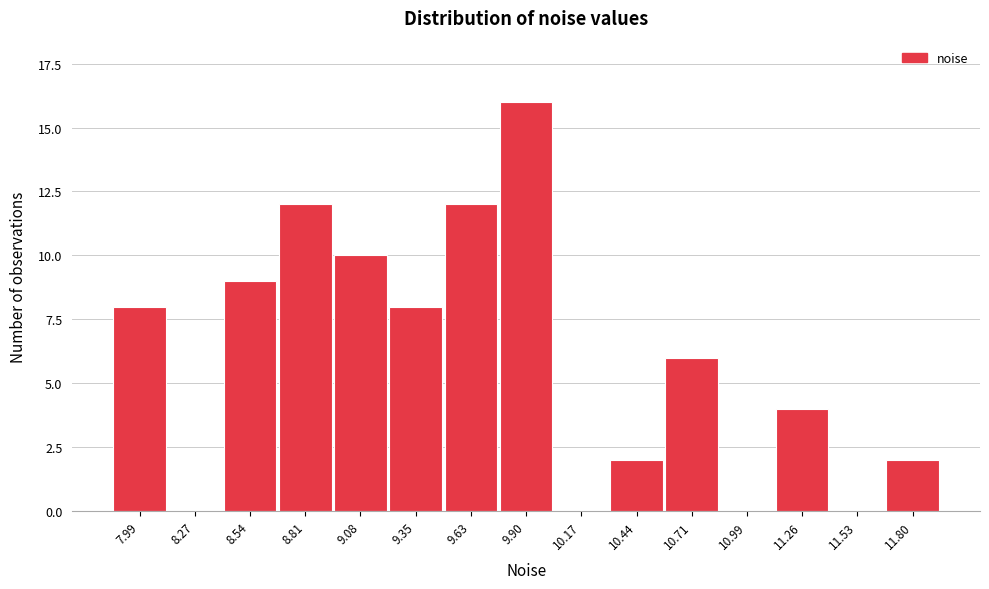

Reading left to right, extract all data points from this chart.

7.99=8	8.27=0	8.54=9	8.81=12	9.08=10	9.35=8	9.63=12	9.90=16	10.17=0	10.44=2	10.71=6	10.99=0	11.26=4	11.53=0	11.80=2